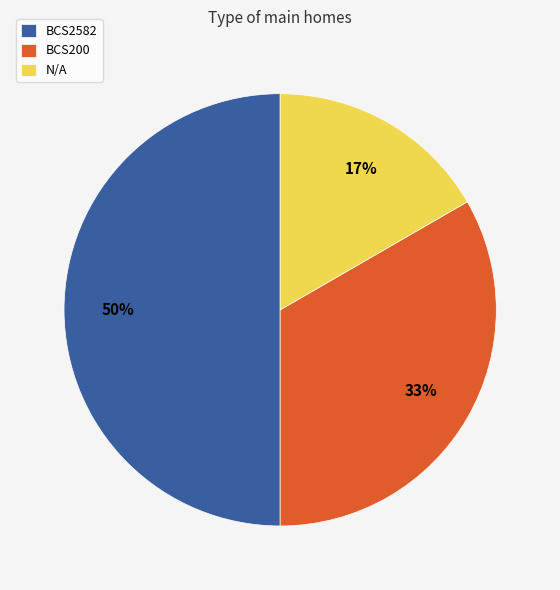

Count the number of slices in the pie.

3